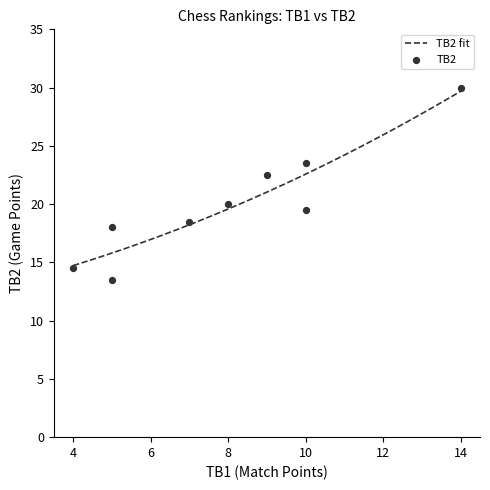

Approximately how many times larger is the value at 7 compared to 9?

0.8